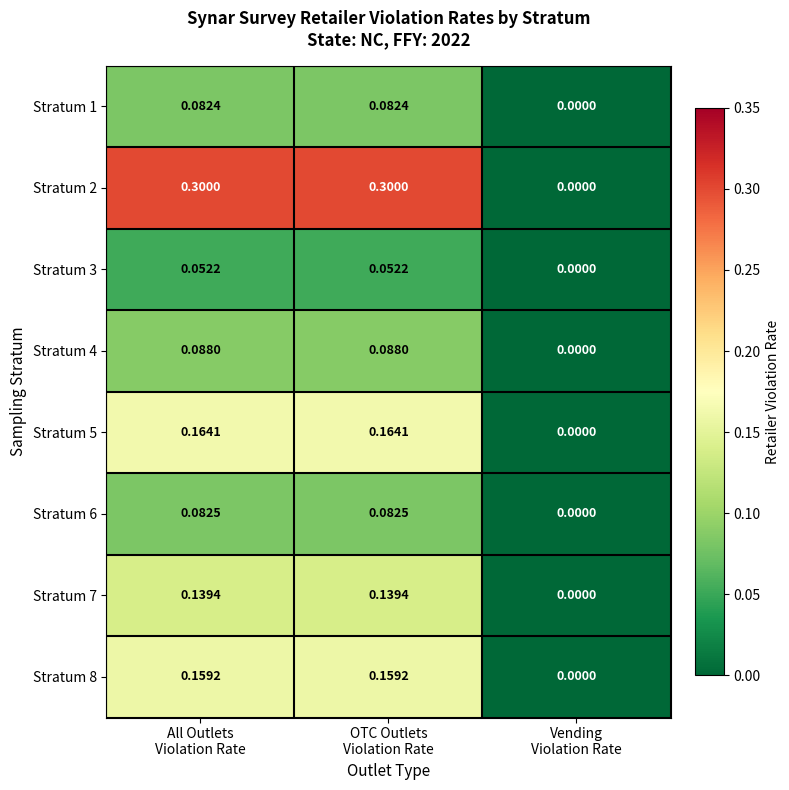

List the series in order of their peak value, lowest first.

Stratum 3, Stratum 1, Stratum 6, Stratum 4, Stratum 7, Stratum 8, Stratum 5, Stratum 2